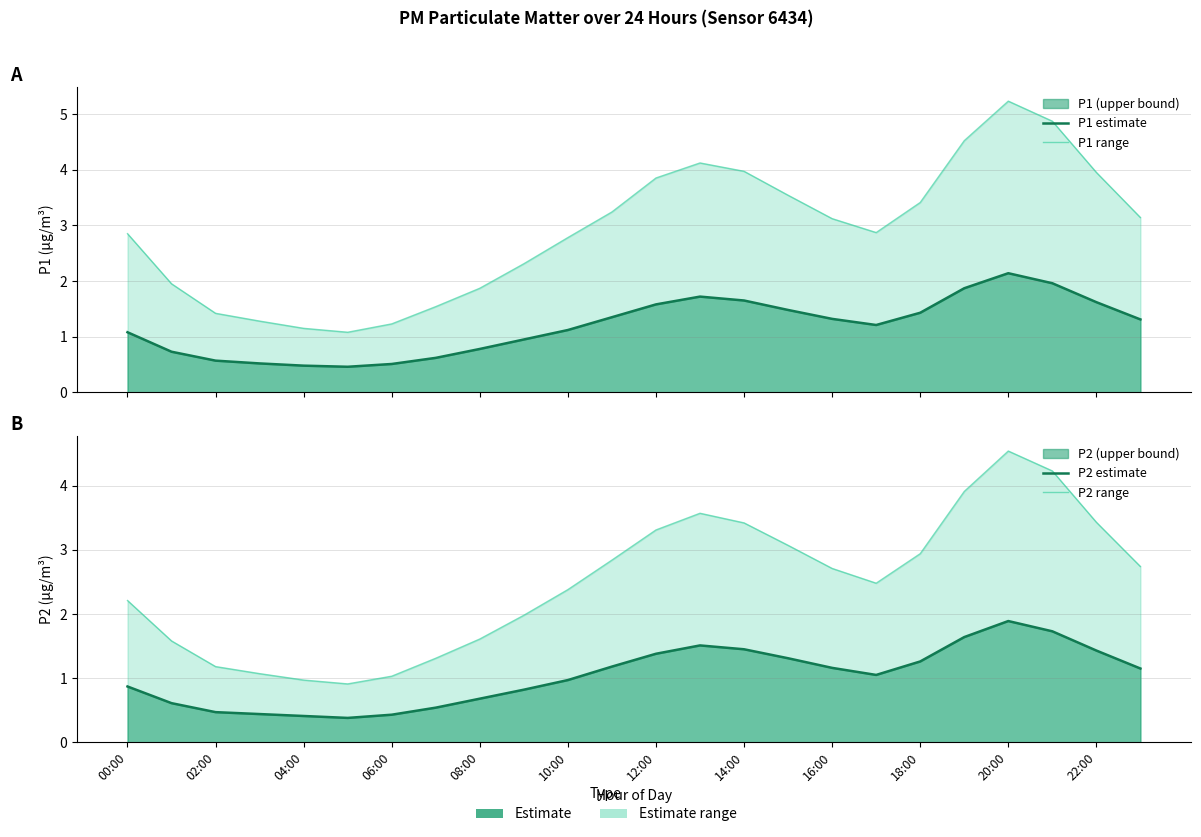

Between 00:00 and 02:00, which is larger?

00:00